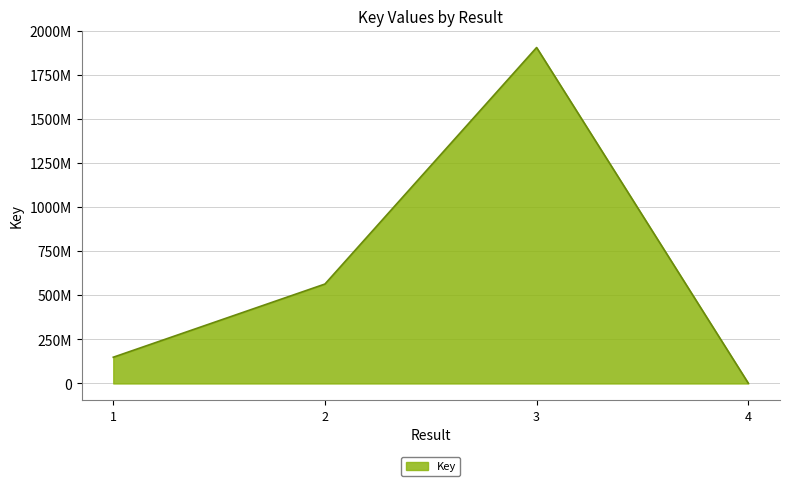

Does the chart display data point markers on the line(s)?

No